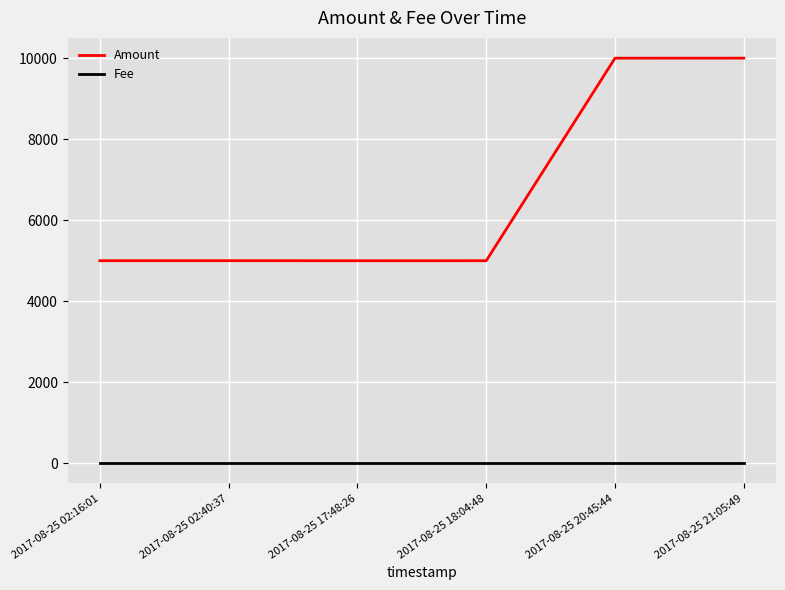

What is the maximum value shown in the chart?

9999